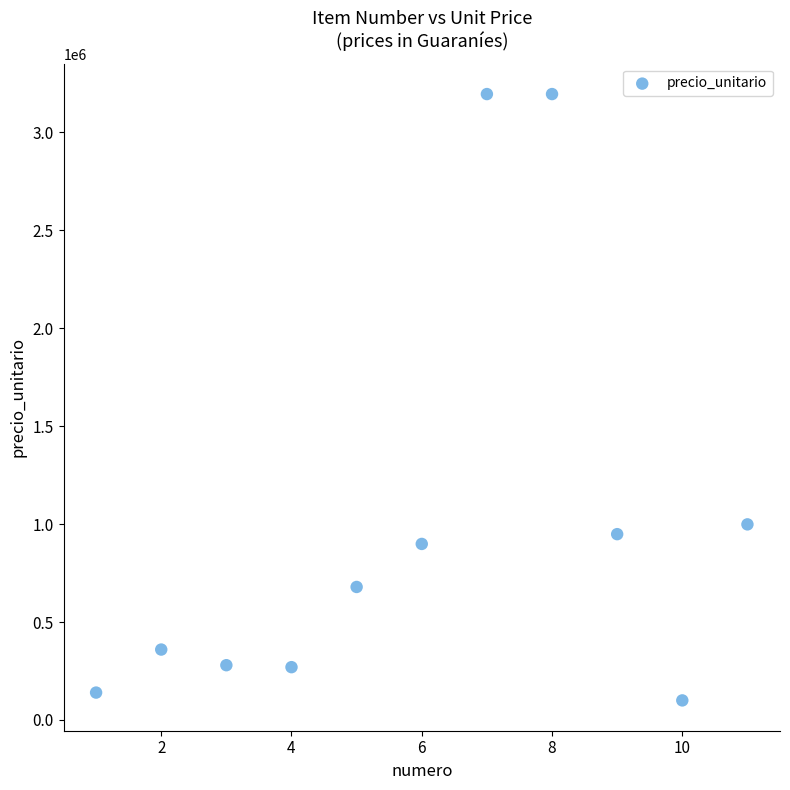

What is the range of X values (max minus min)?

10